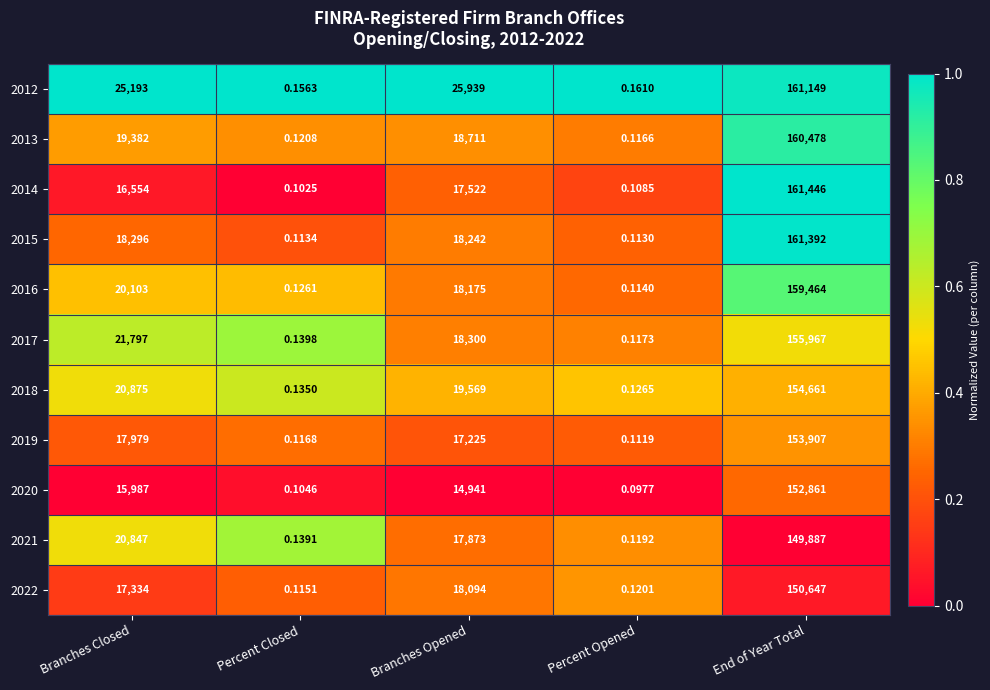

Which label corresponds to the smallest value in the chart?

Percent Opened